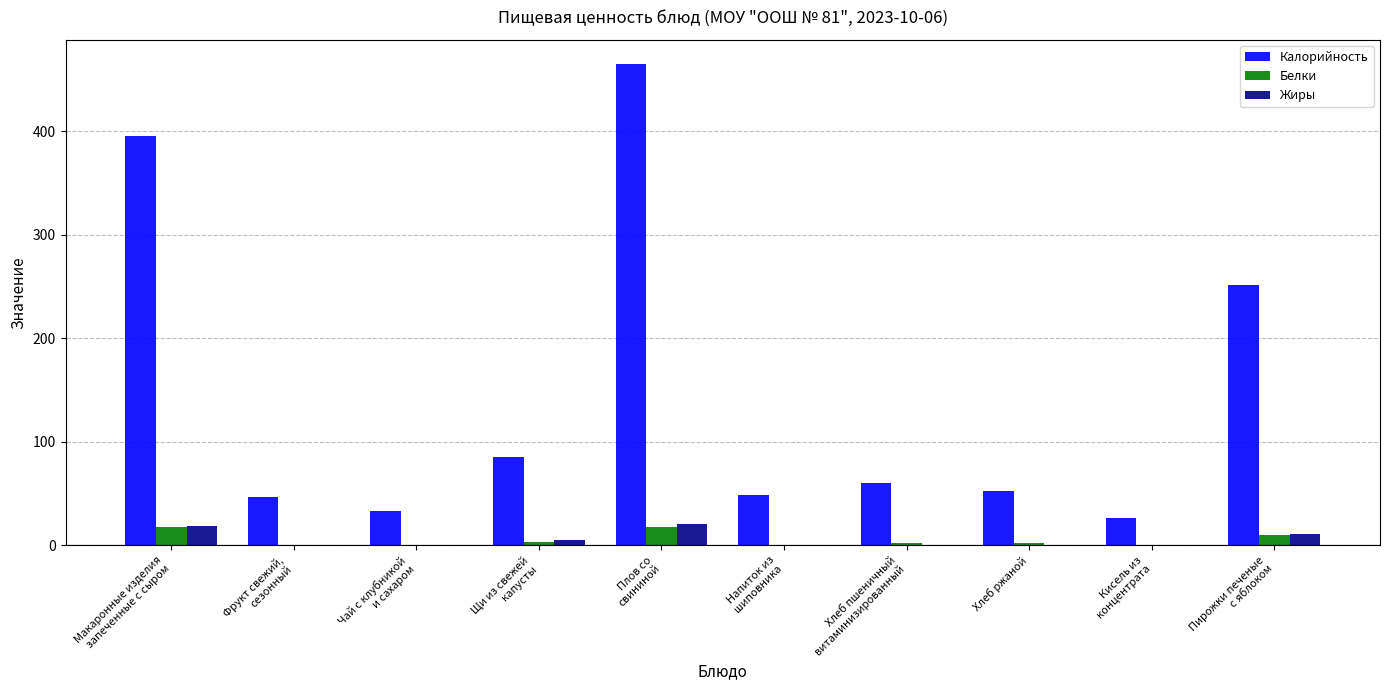

Which series has the largest total across all categories?

Калорийность